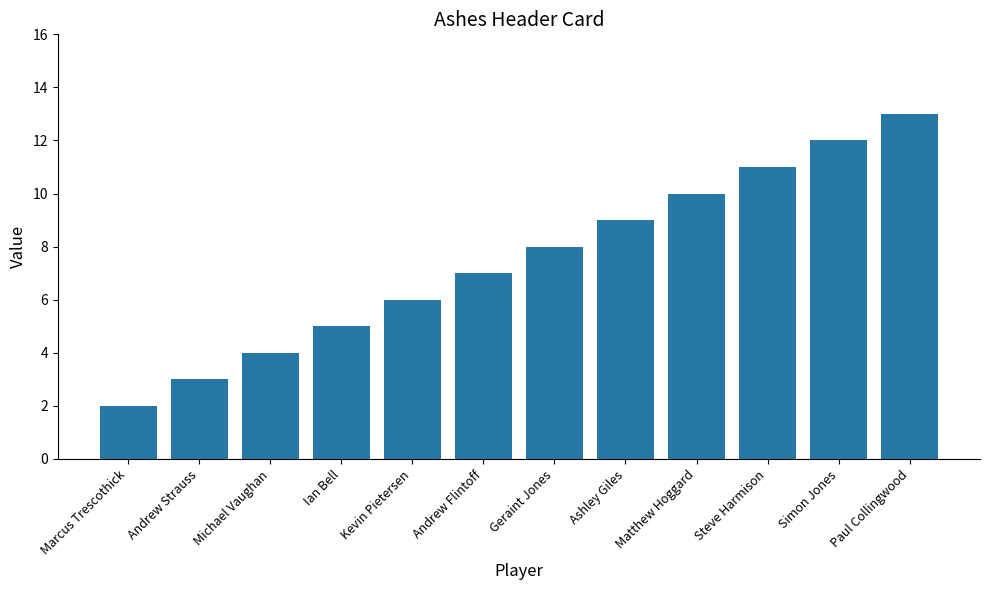

How many distinct data groups are displayed?

1